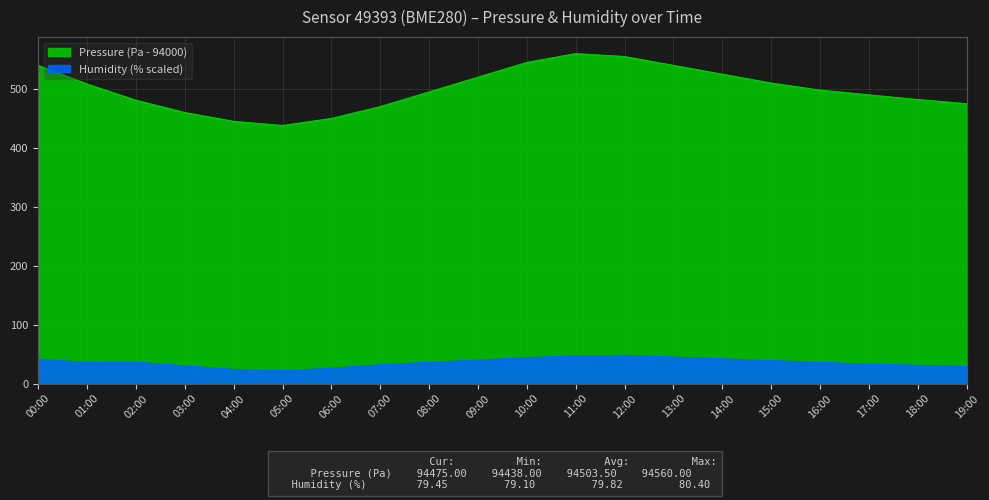

What is the total value across all series at 02:00?

517.2